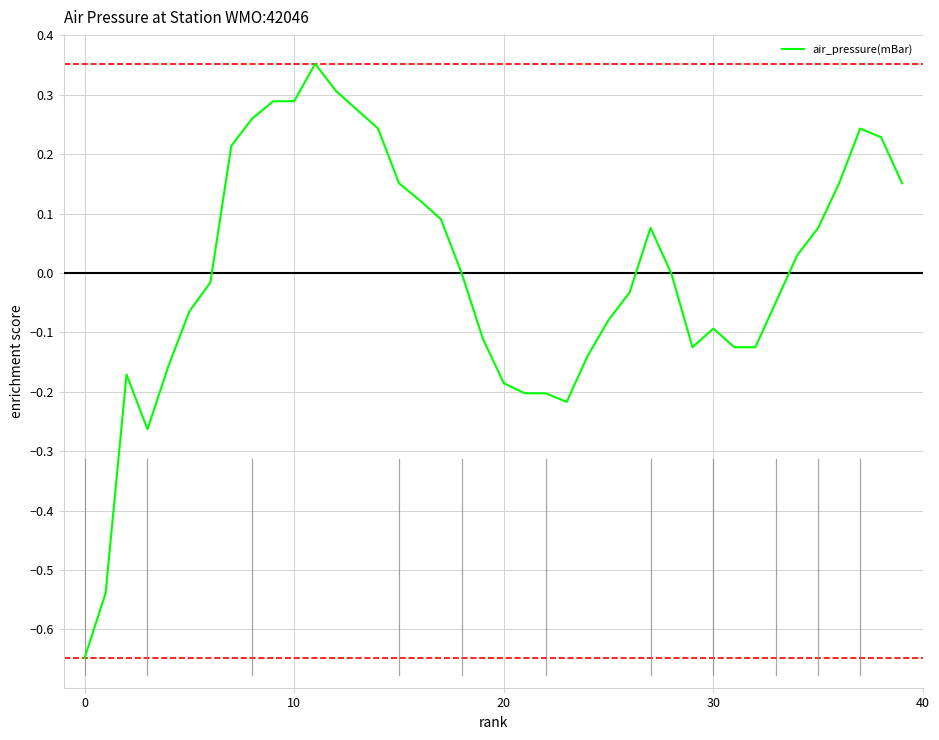

What is the difference between the maximum and minimum values?

1.0